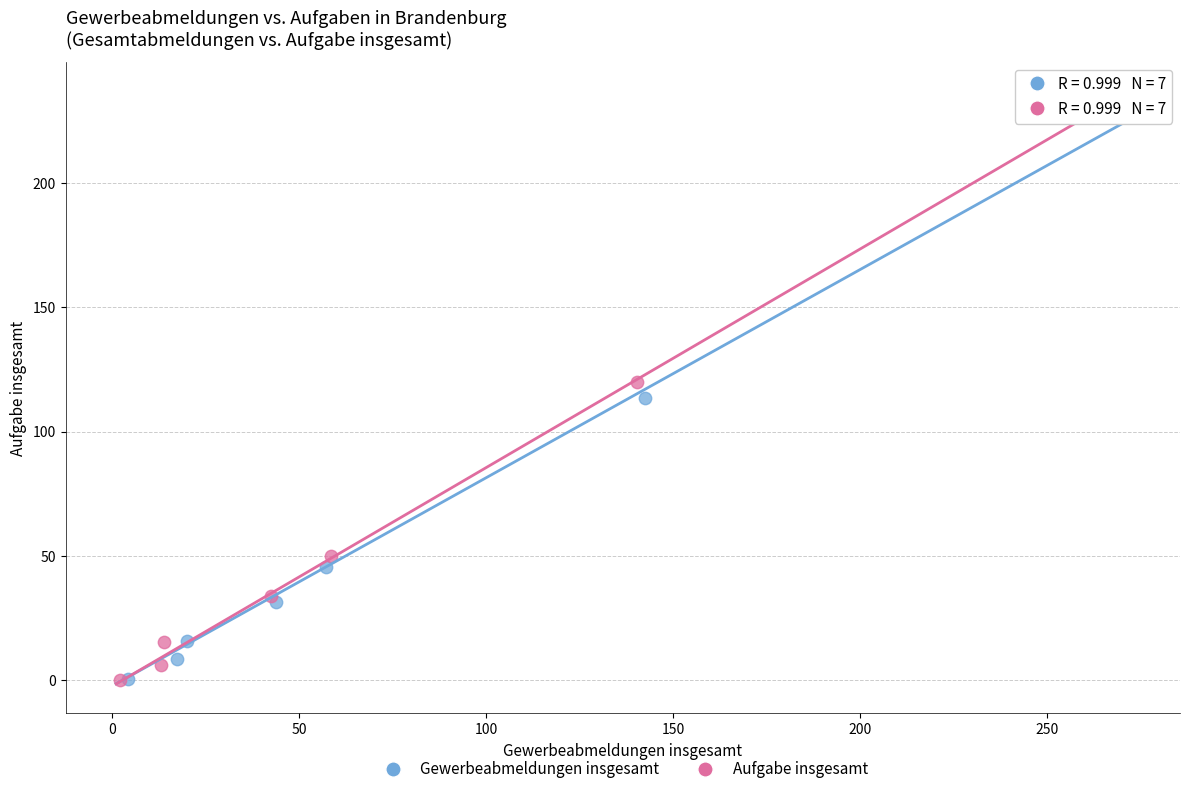

Which series reaches the maximum Y coordinate?

Aufgabe insgesamt